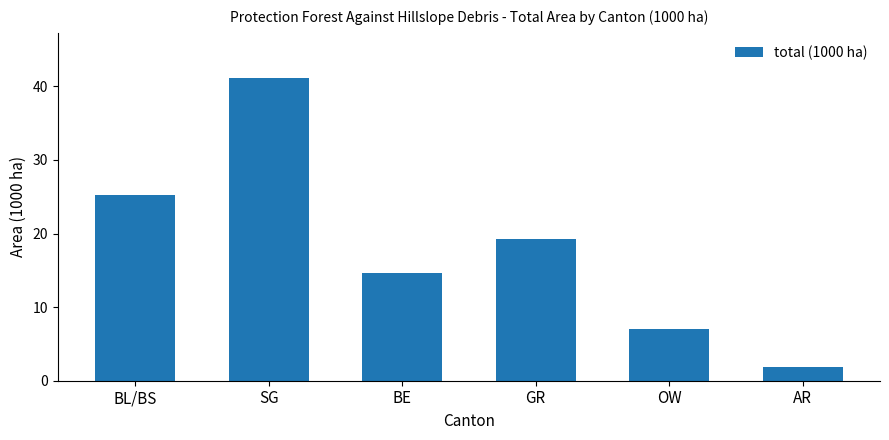

Rank the categories by value from lowest to highest.

AR, OW, BE, GR, BL/BS, SG